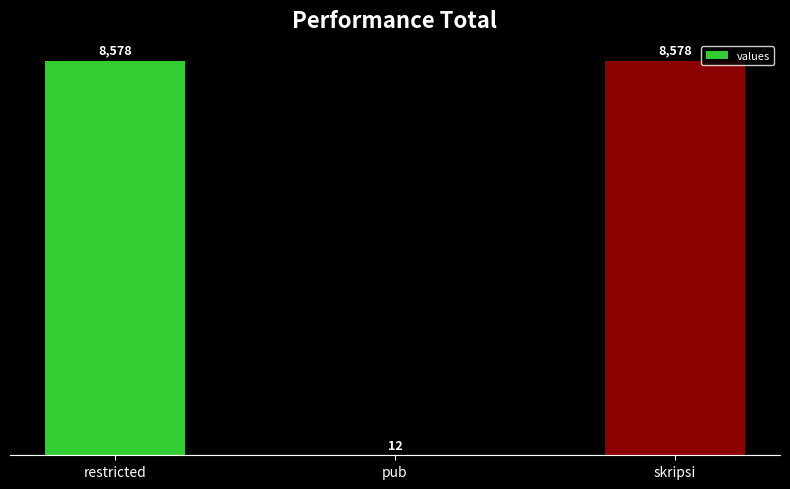

What is the greatest value displayed?

8578